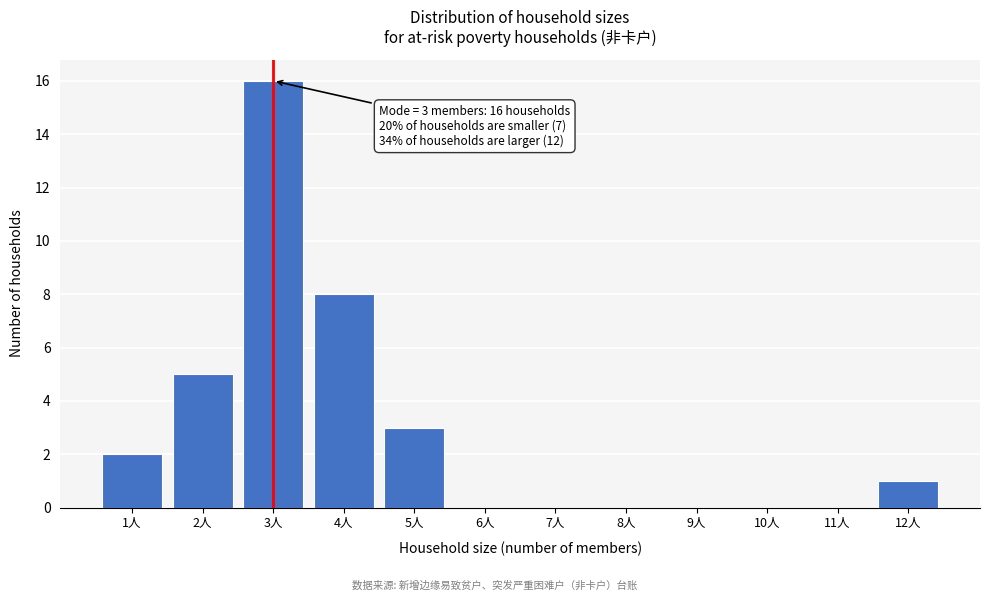

Reading left to right, what are all the values shown in this chart?

1人=2	2人=5	3人=16	4人=8	5人=3	6人=0	7人=0	8人=0	9人=0	10人=0	11人=0	12人=1